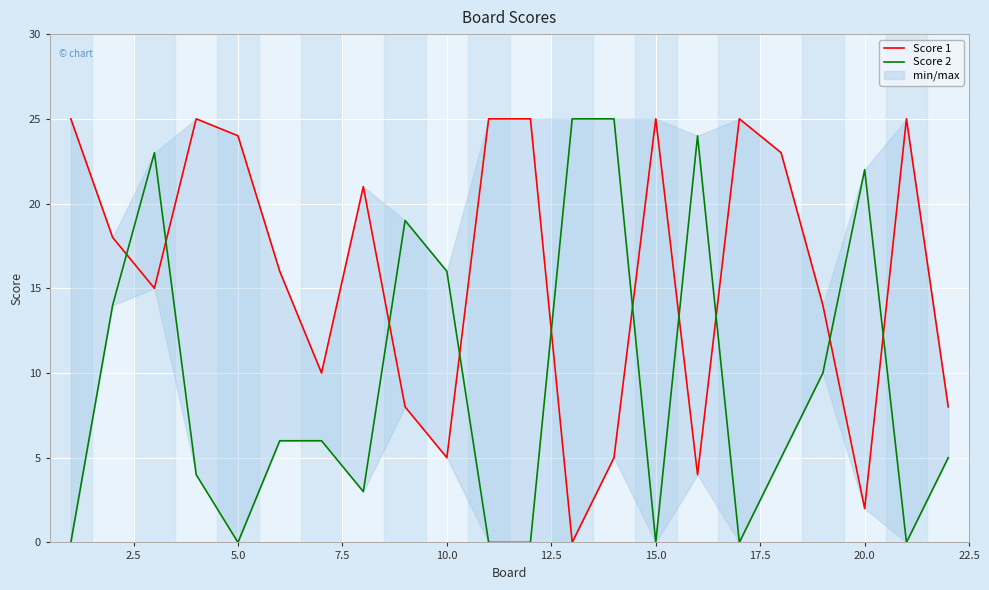

Which series has the widest spread of values?

Score 1